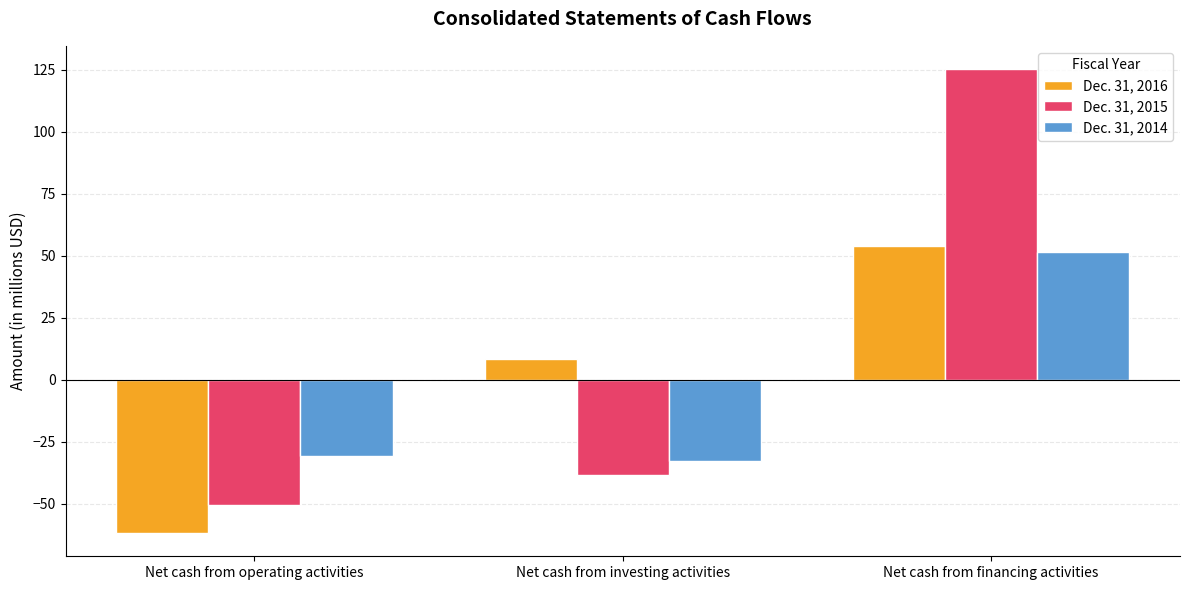

Which series has the widest spread of values?

Dec. 31, 2015